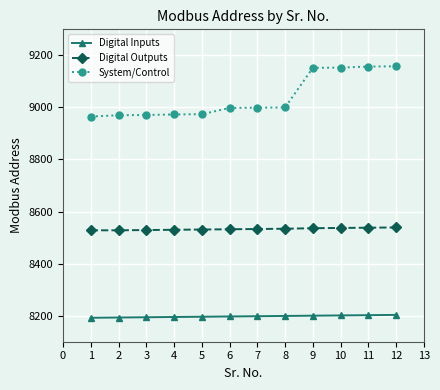

What is the sum of all Digital Outputs values?

102395